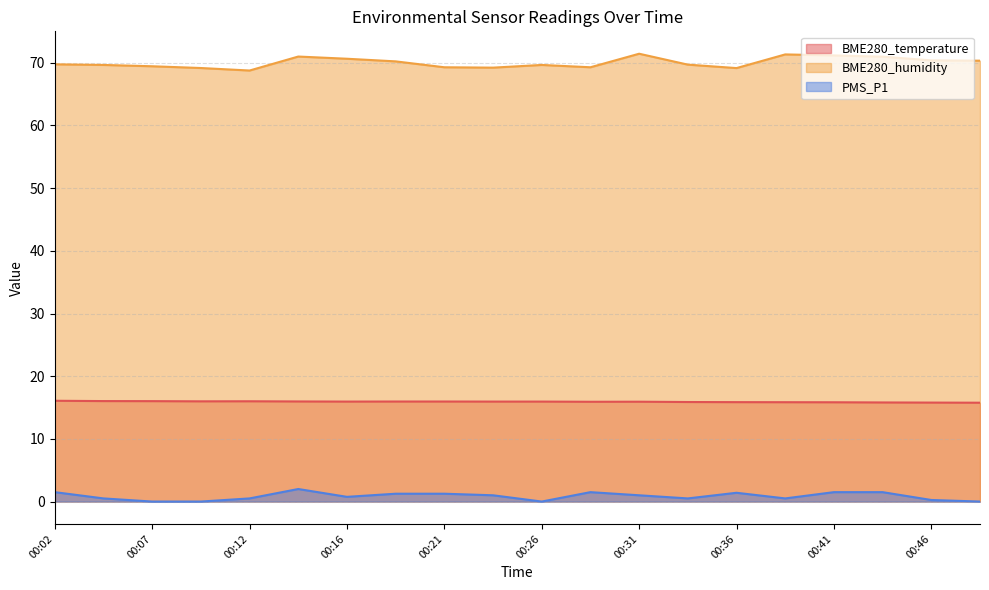

True or false: BME280_temperature and BME280_humidity intersect in this chart.

False